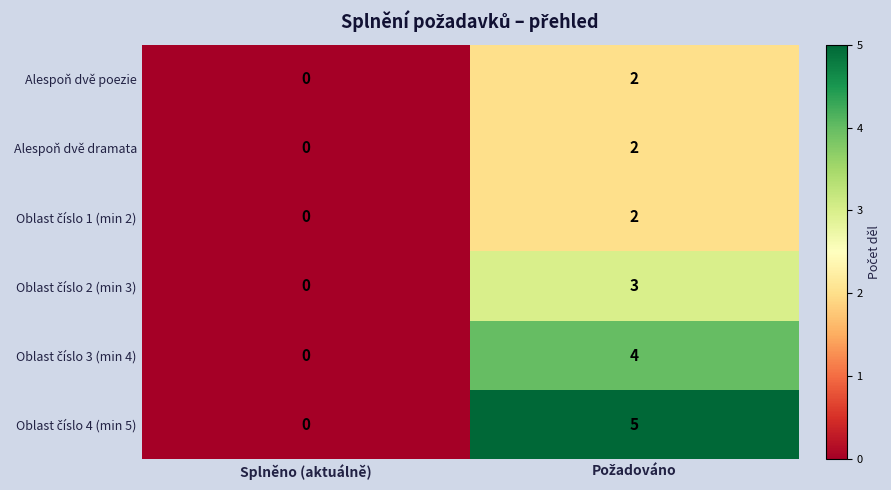

At which label is Alespoň dvě dramata closest to 1?

Splněno (aktuálně)